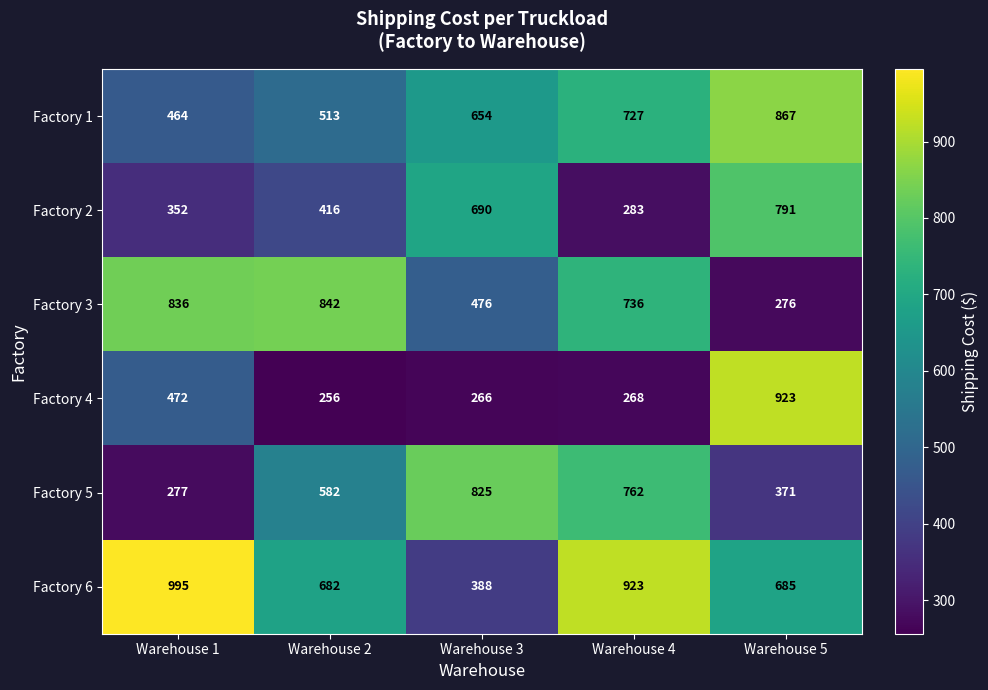

What is the sum of all Factory 3 values?

3166